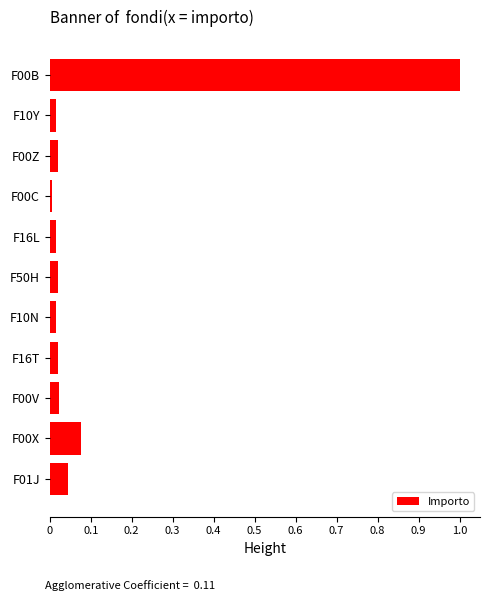

What is the label of the 11th bar from the top?

F01J